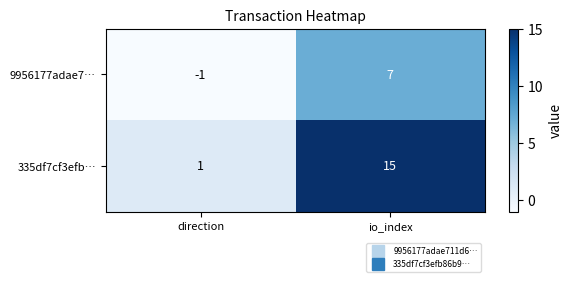

What is the maximum value shown in the chart?

15